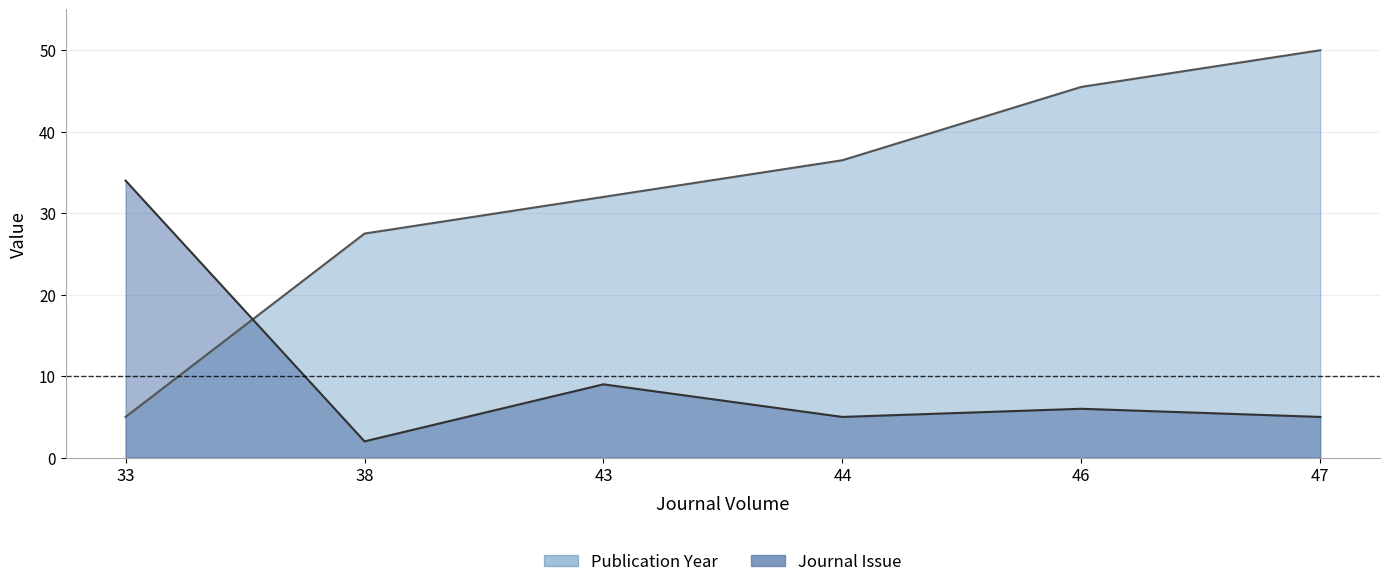

True or false: Journal Issue has more than 1 interior local peaks.

True